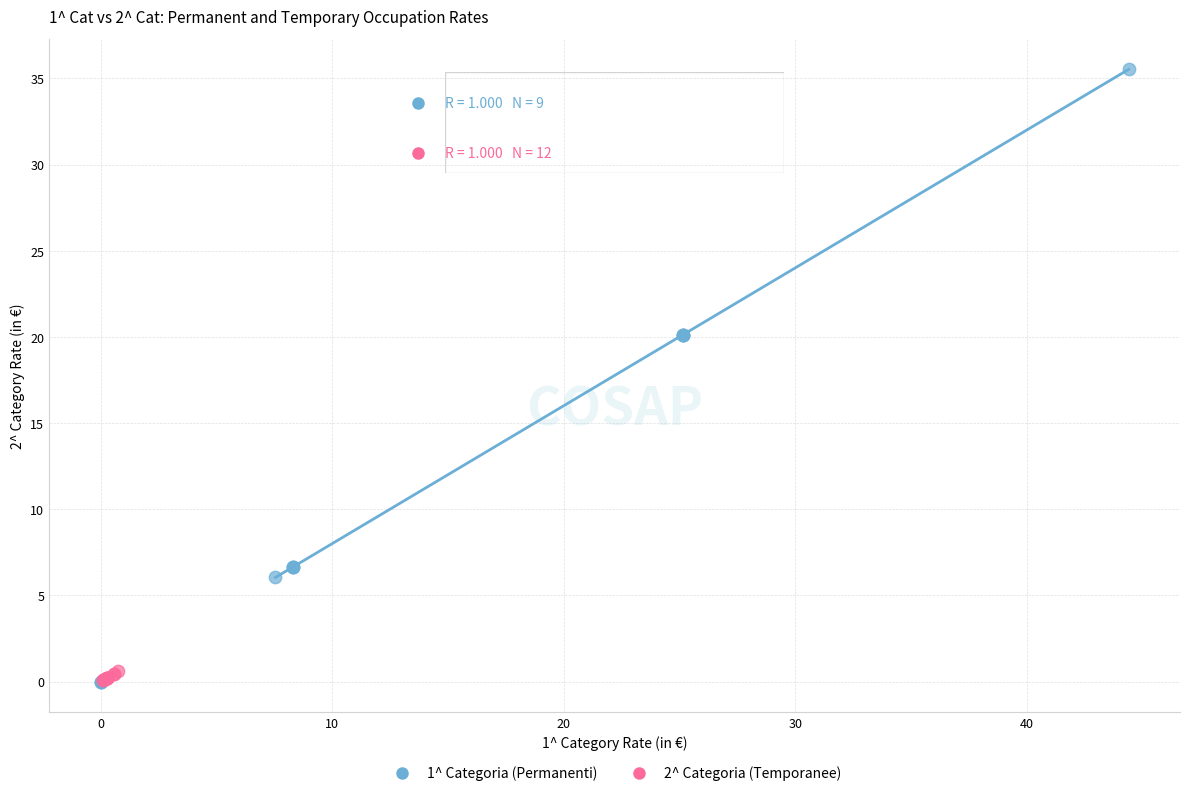

Which series has the widest spread of Y values?

1^ Categoria (Permanenti)